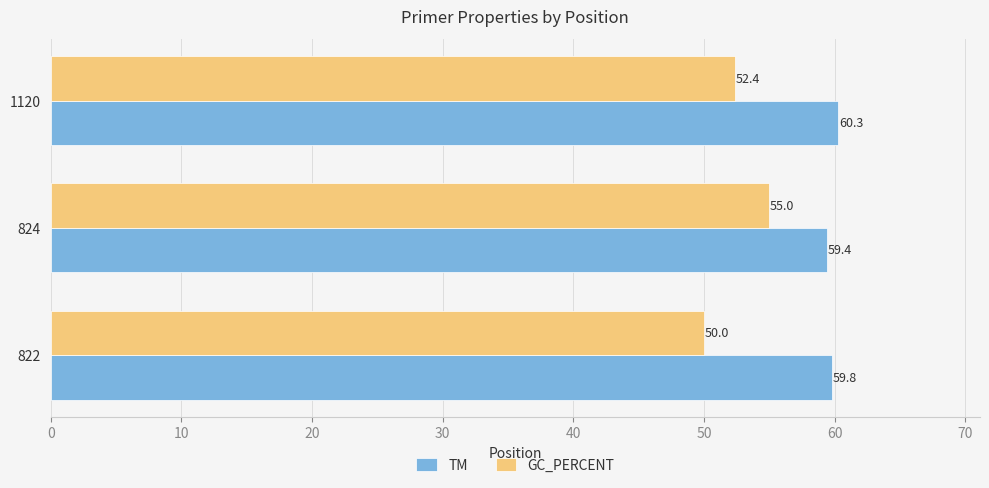

At which label is GC_PERCENT closest to 52?

1120